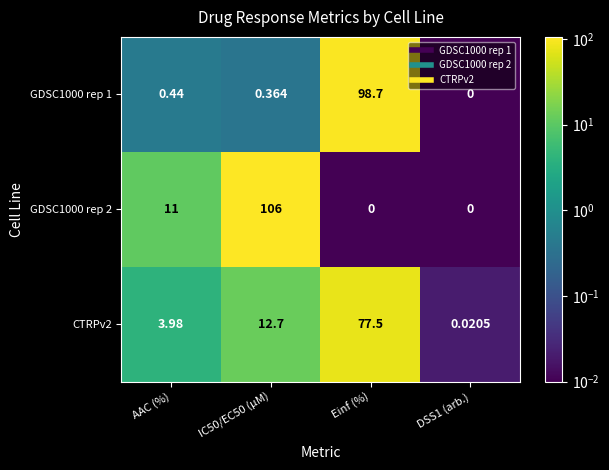

At which category is the sum across all series the highest?

Einf (%)